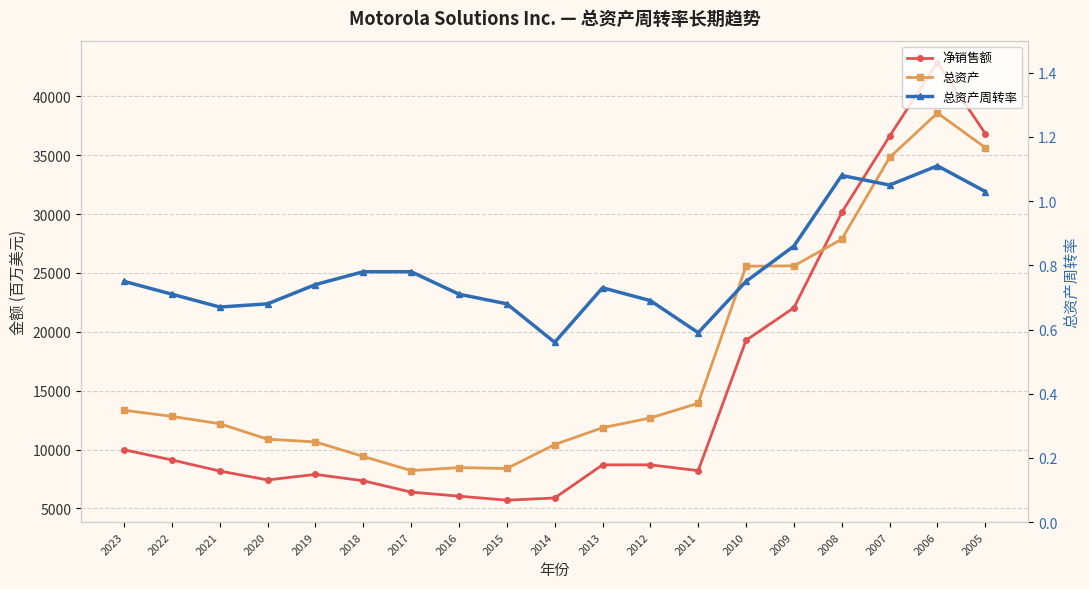

At how many categories does at least one series exceed 25887?

4